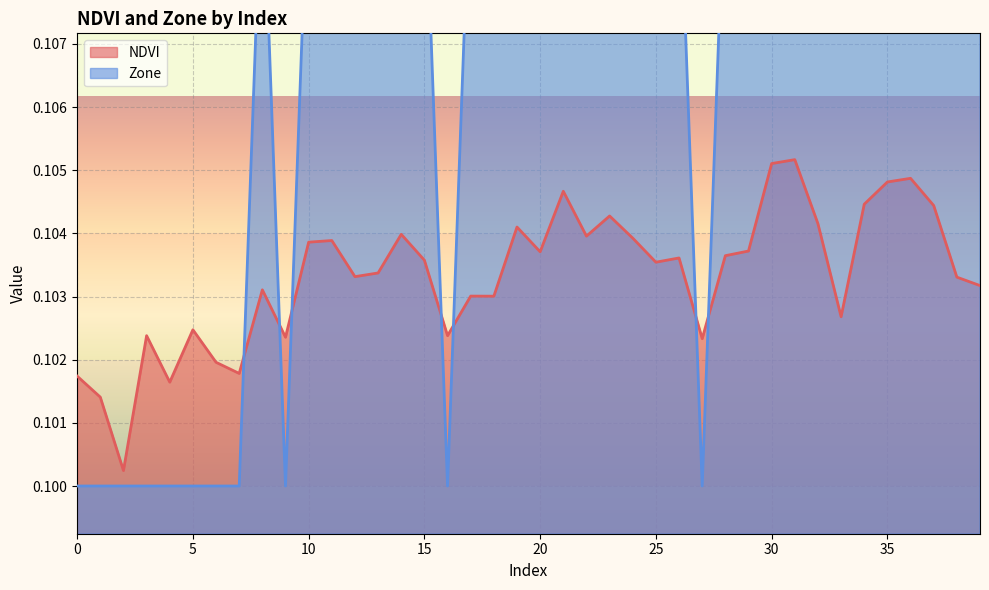

Between which two adjacent categories do Zone and NDVI first intersect?

7 and 8